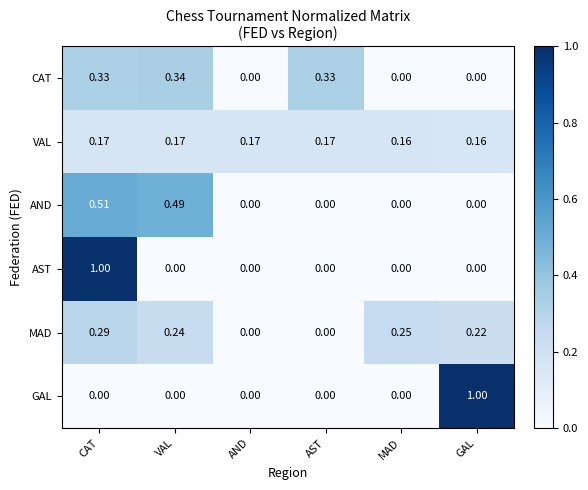

At which label does MAD reach its peak?

CAT